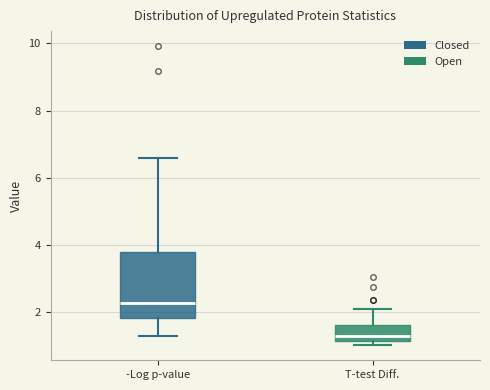

Where is the upper edge of the box for -Log p-value on the y-axis? The values are not printed on the chart, so give them approximately, as read against the axis.

3.8